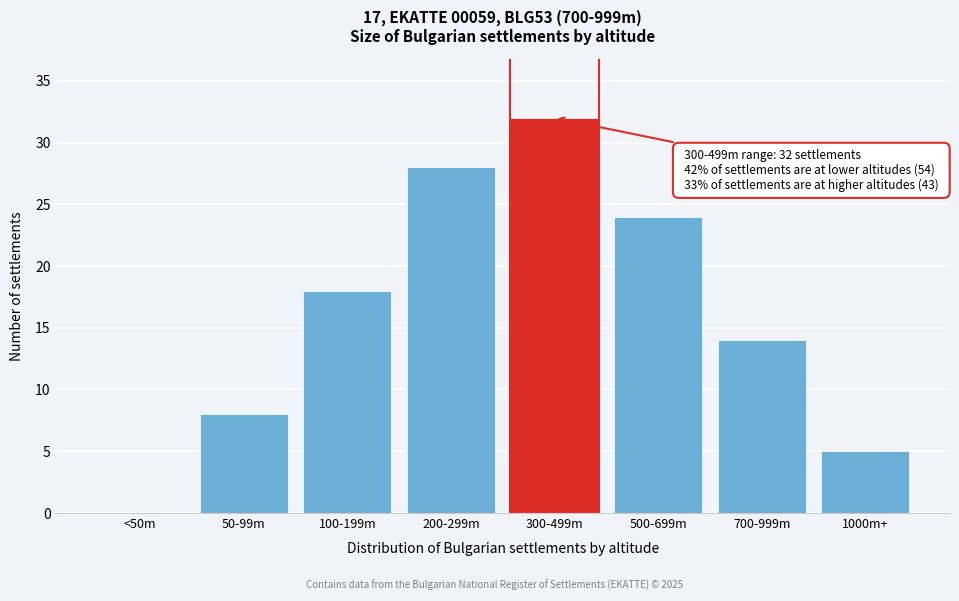

Reading left to right, extract all data points from this chart.

<50m=0	50-99m=8	100-199m=18	200-299m=28	300-499m=32	500-699m=24	700-999m=14	1000m+=5